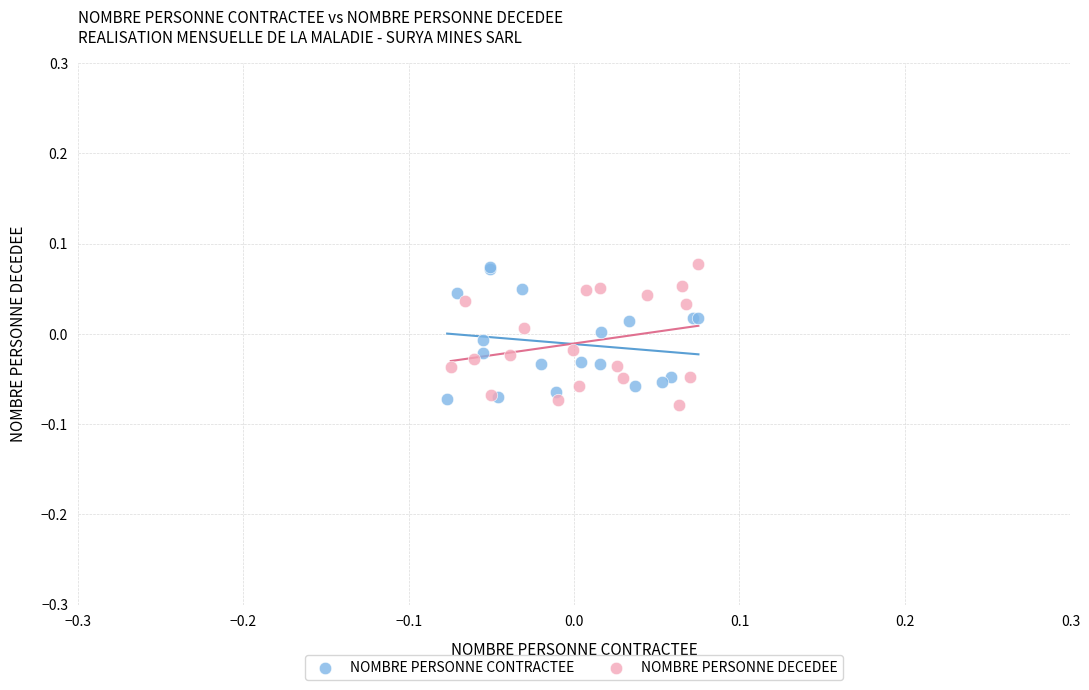

What are all the series names shown in the legend?

NOMBRE PERSONNE CONTRACTEE, NOMBRE PERSONNE DECEDEE